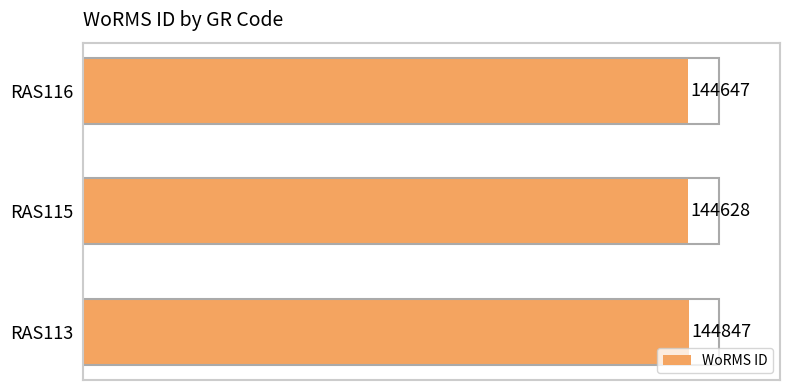

What is the change in value from RAS113 to RAS115?

-219